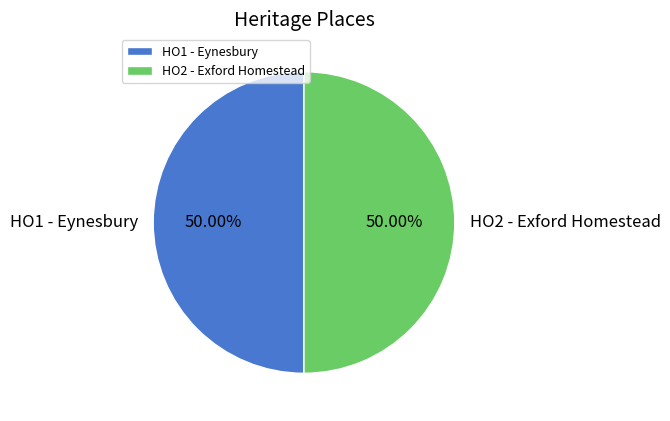

What percentage is the HO2 - Exford Homestead slice, to the nearest percent?

50%